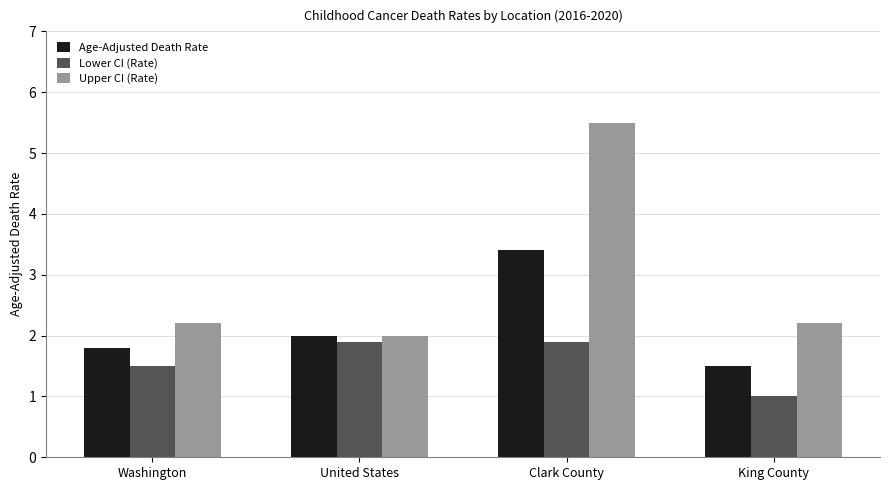

Reading left to right, list all the values displayed in this chart.

Age-Adjusted Death Rate: Washington=1.8	United States=2.0	Clark County=3.4	King County=1.5
Lower CI (Rate): Washington=1.5	United States=1.9	Clark County=1.9	King County=1.0
Upper CI (Rate): Washington=2.2	United States=2.0	Clark County=5.5	King County=2.2